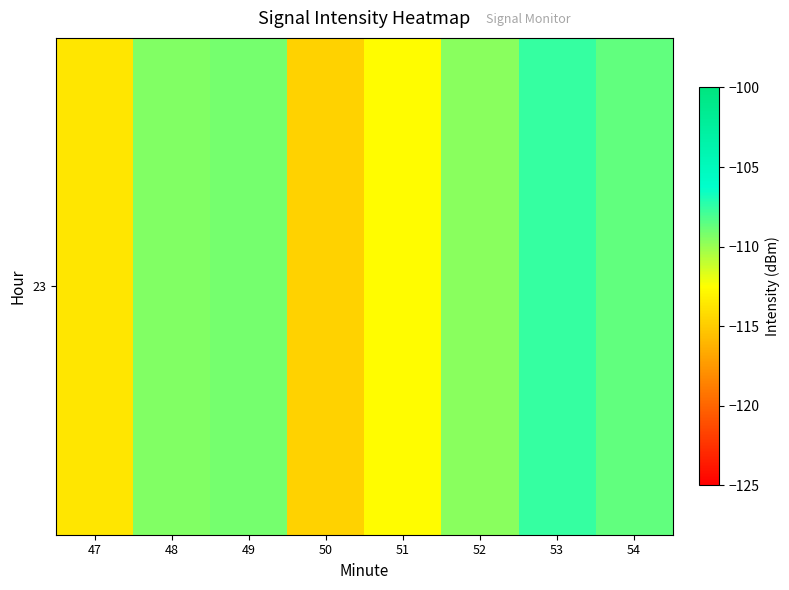

Reading right to left, list all the values displayed in this chart.

-108.6	-107.6	-109.6	-112.7	-114.7	-109.1	-109.4	-113.7